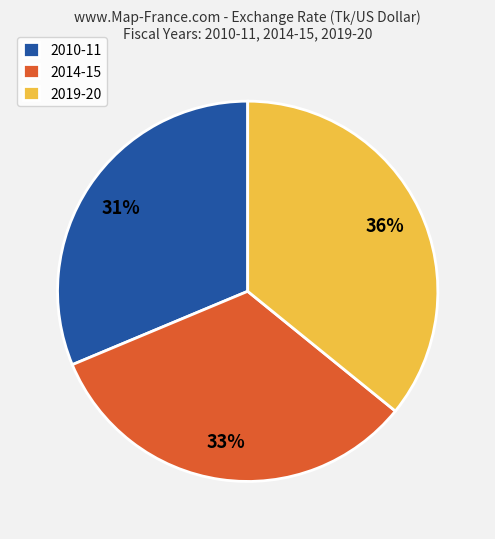

Which category has the biggest portion of the pie?

2019-20